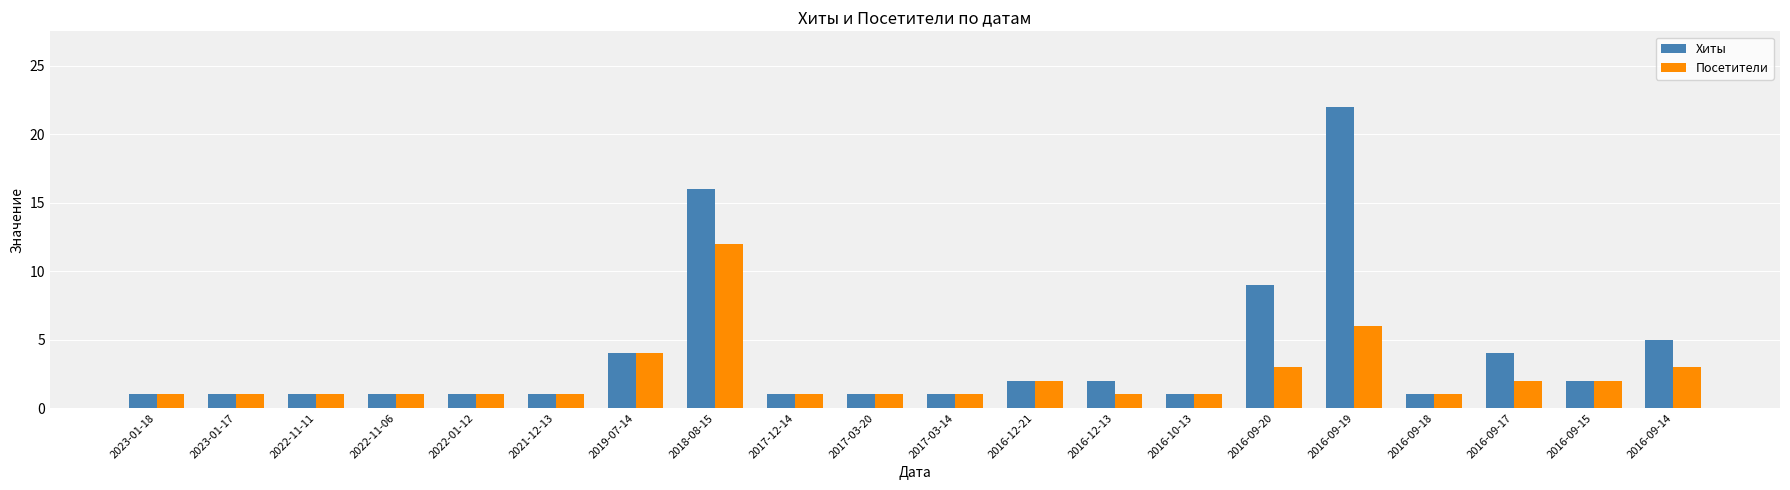

Is the value of Хиты at 2018-08-15 greater than the value of Посетители at 2022-11-11?

Yes